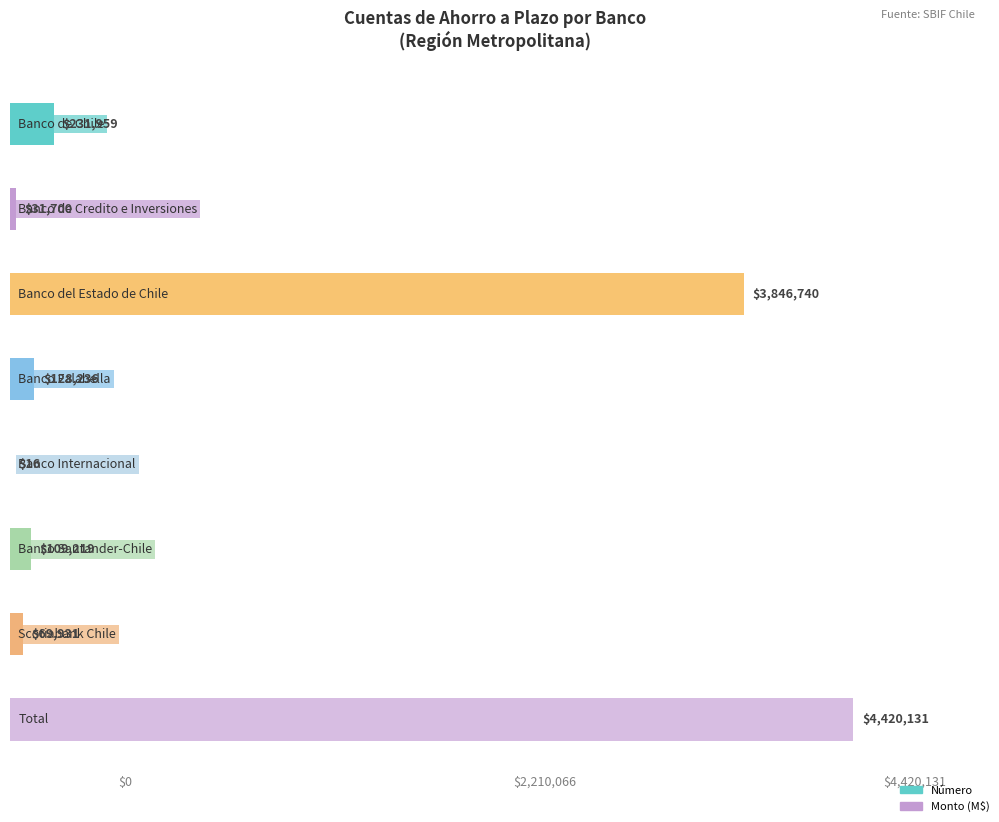

What is the maximum value for Monto?

4420131.5